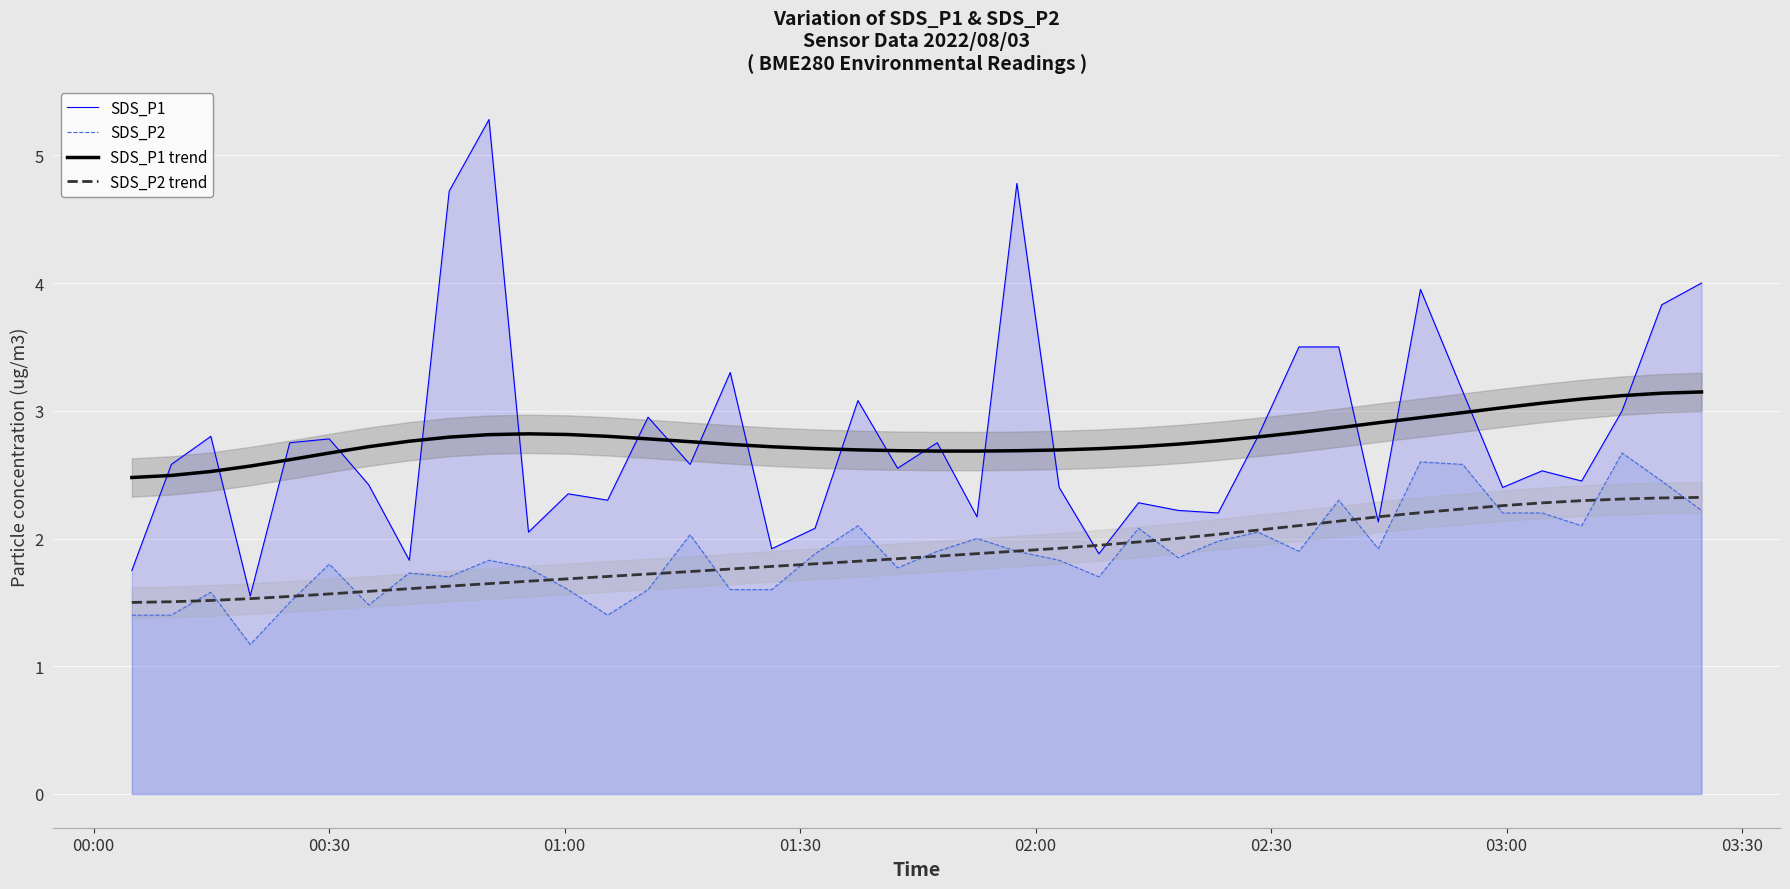

What is the maximum value for SDS_P1 trend?

3.1